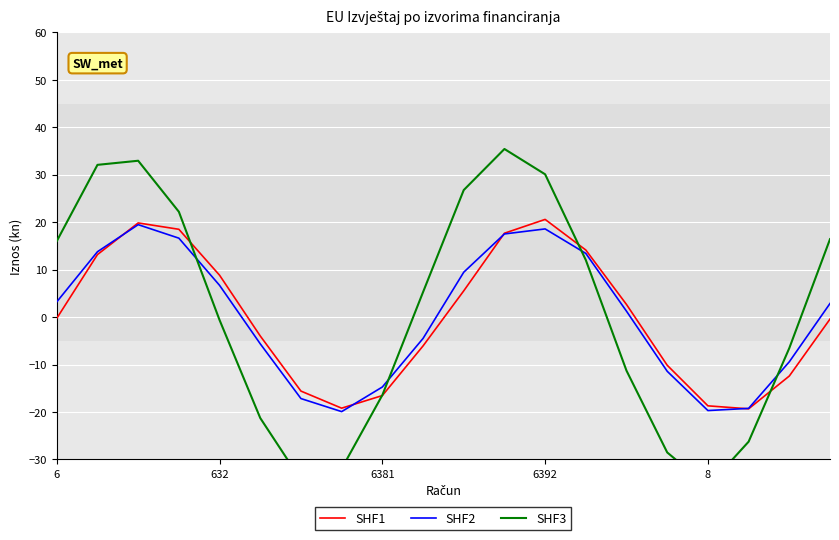

What is the label of the 18th point from the right?

6381